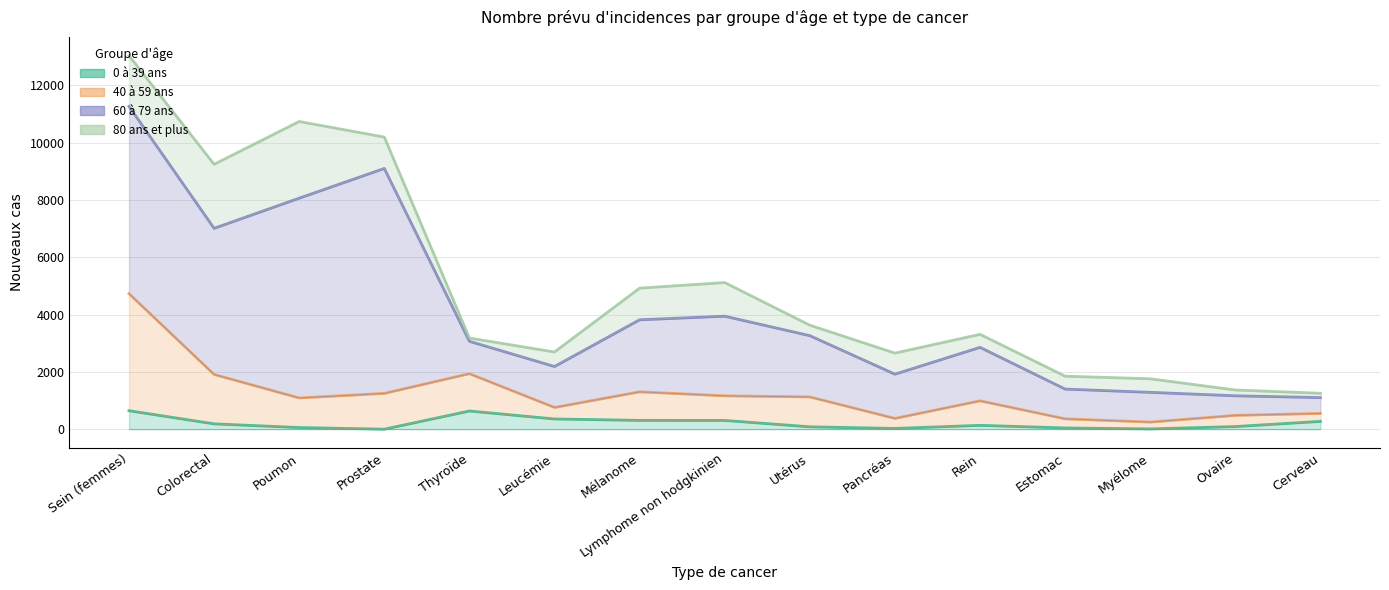

Which category has the lowest value in the 0 à 39 ans series?

Prostate